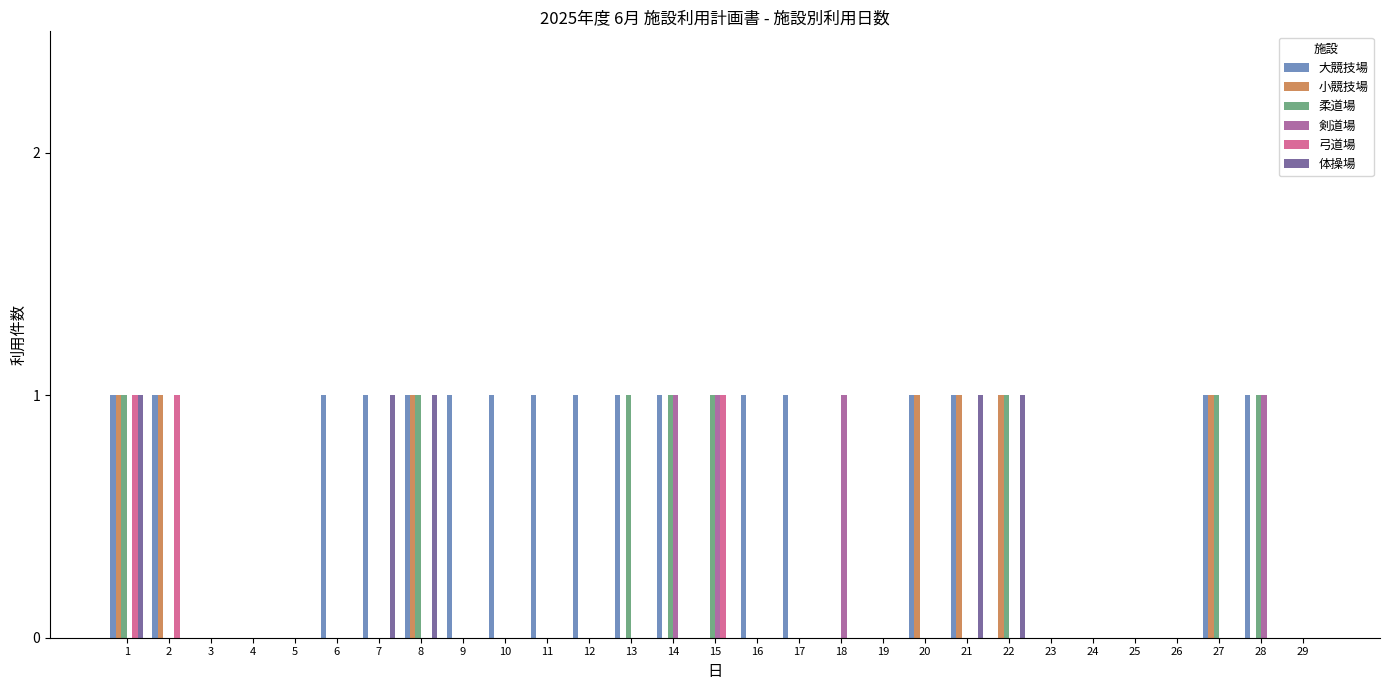

Reading left to right, extract all data points from this chart.

大競技場: 1	1	0	0	0	1	1	1	1	1	1	1	1	1	0	1	1	0	0	1	1	0	0	0	0	0	1	1	0
小競技場: 1	1	0	0	0	0	0	1	0	0	0	0	0	0	0	0	0	0	0	1	1	1	0	0	0	0	1	0	0
柔道場: 1	0	0	0	0	0	0	1	0	0	0	0	1	1	1	0	0	0	0	0	0	1	0	0	0	0	1	1	0
剣道場: 0	0	0	0	0	0	0	0	0	0	0	0	0	1	1	0	0	1	0	0	0	0	0	0	0	0	0	1	0
弓道場: 1	1	0	0	0	0	0	0	0	0	0	0	0	0	1	0	0	0	0	0	0	0	0	0	0	0	0	0	0
体操場: 1	0	0	0	0	0	1	1	0	0	0	0	0	0	0	0	0	0	0	0	1	1	0	0	0	0	0	0	0